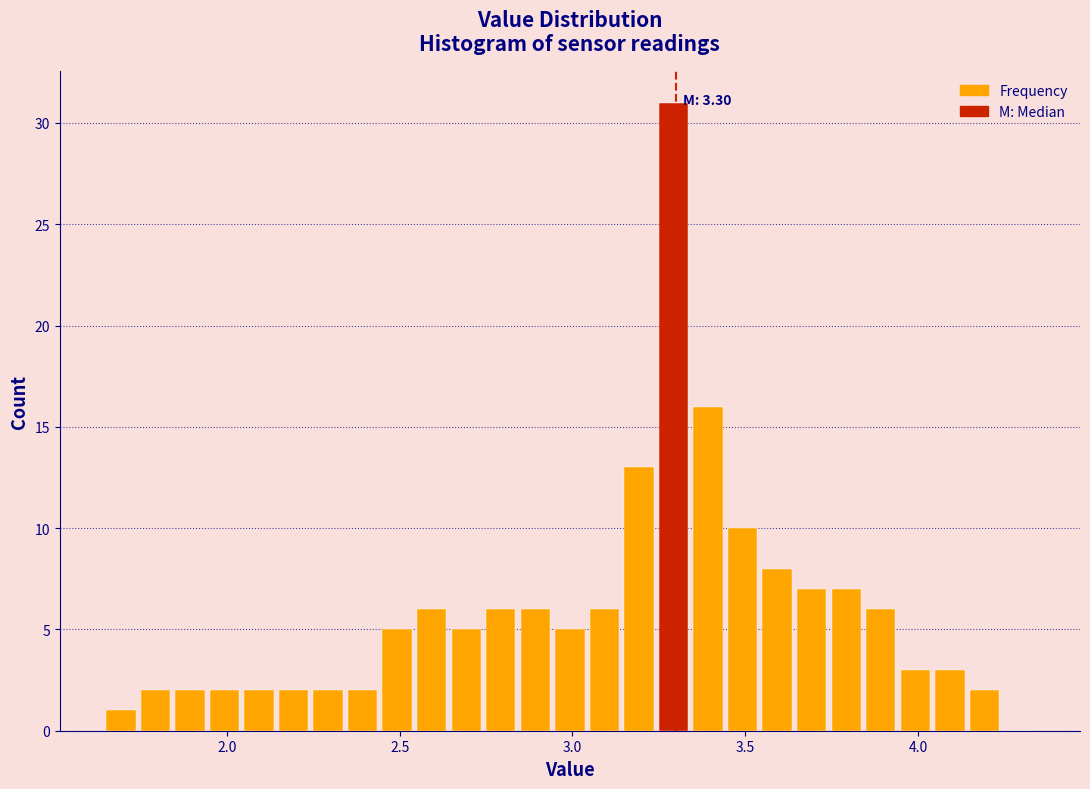

Around what value on the x-axis is the tallest bar? Give the approximate position of its centre, as read against the axis.

3.30